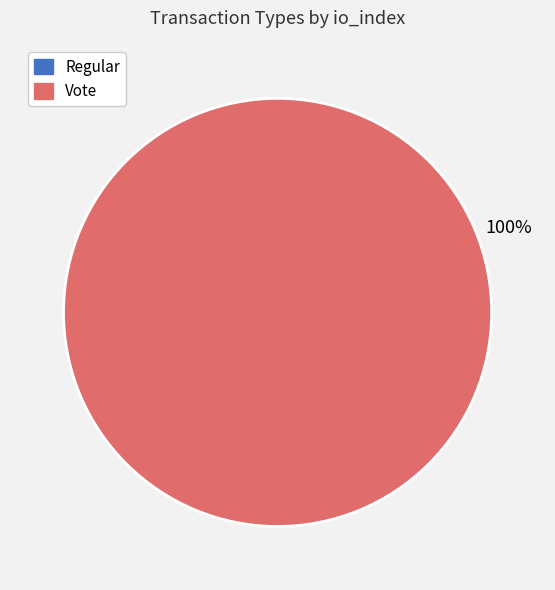

To the nearest percent, what percentage of the pie is Vote?

100%